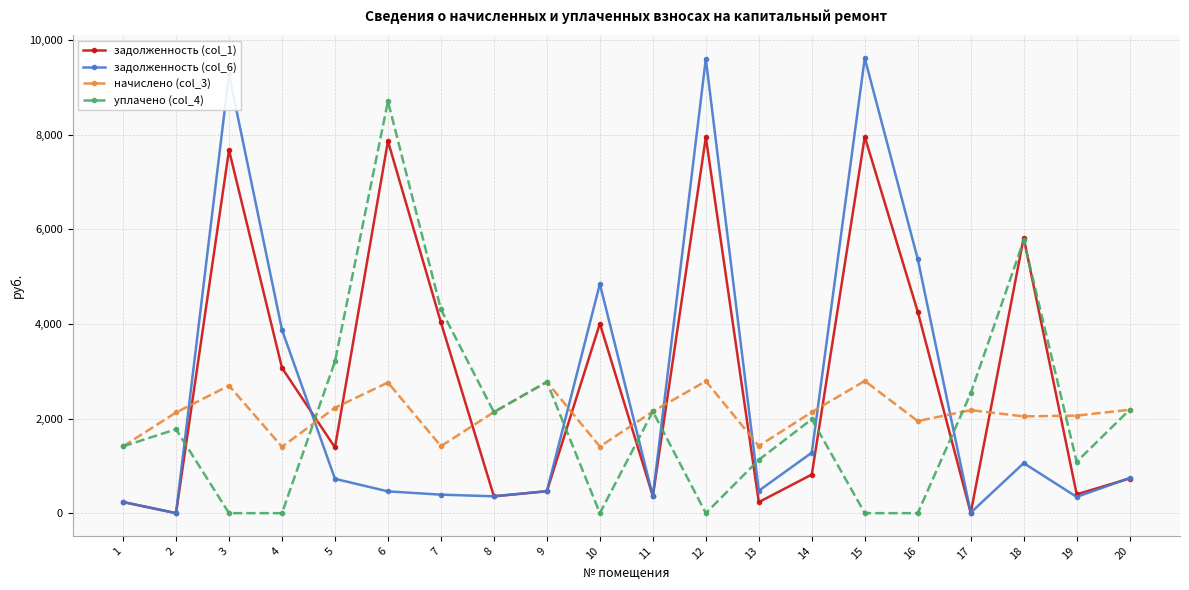

Where do задолженность (col_6) and уплачено (col_4) first cross each other?

2 and 3